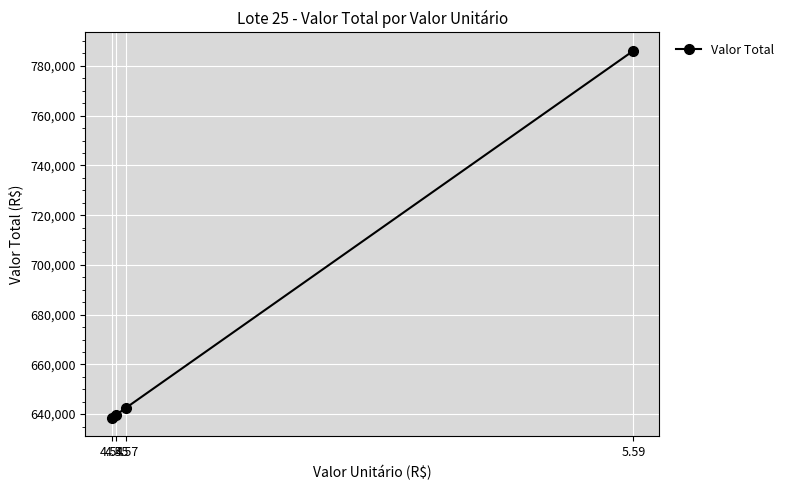

Approximately how many times larger is the value at 4.55 compared to 4.54?

1.0